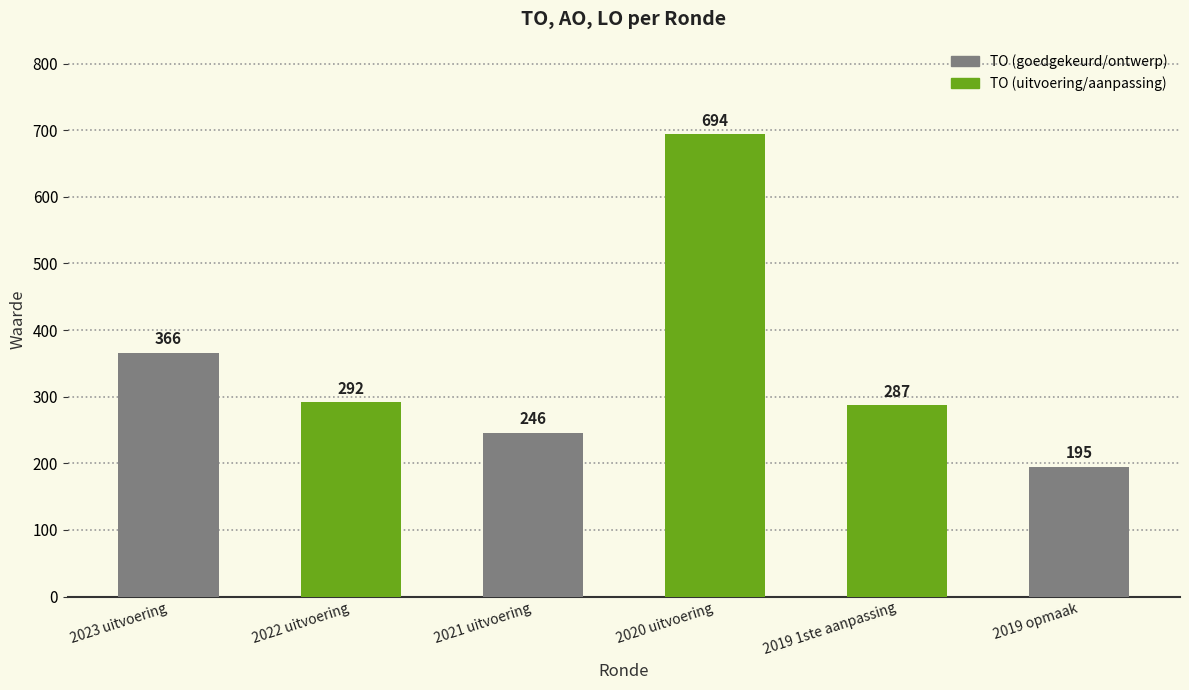

What is the approximate value at 2020 uitvoering, to the nearest 10?

690